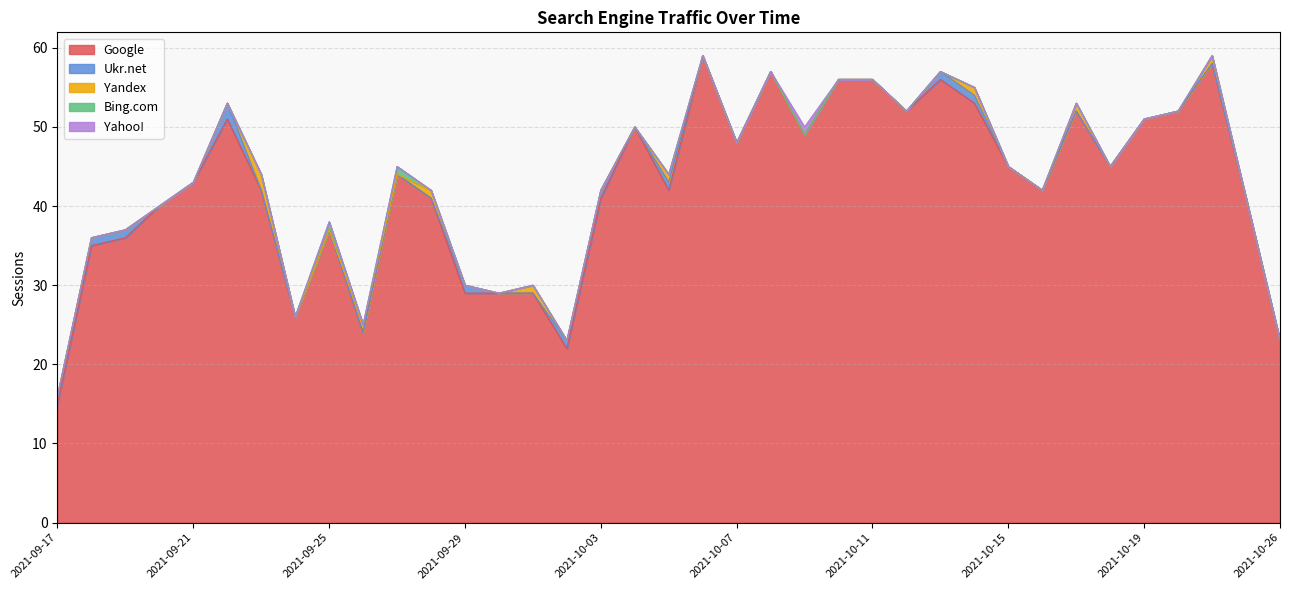

The value of Bing.com at 2021-10-18 is 0. True or false?

True